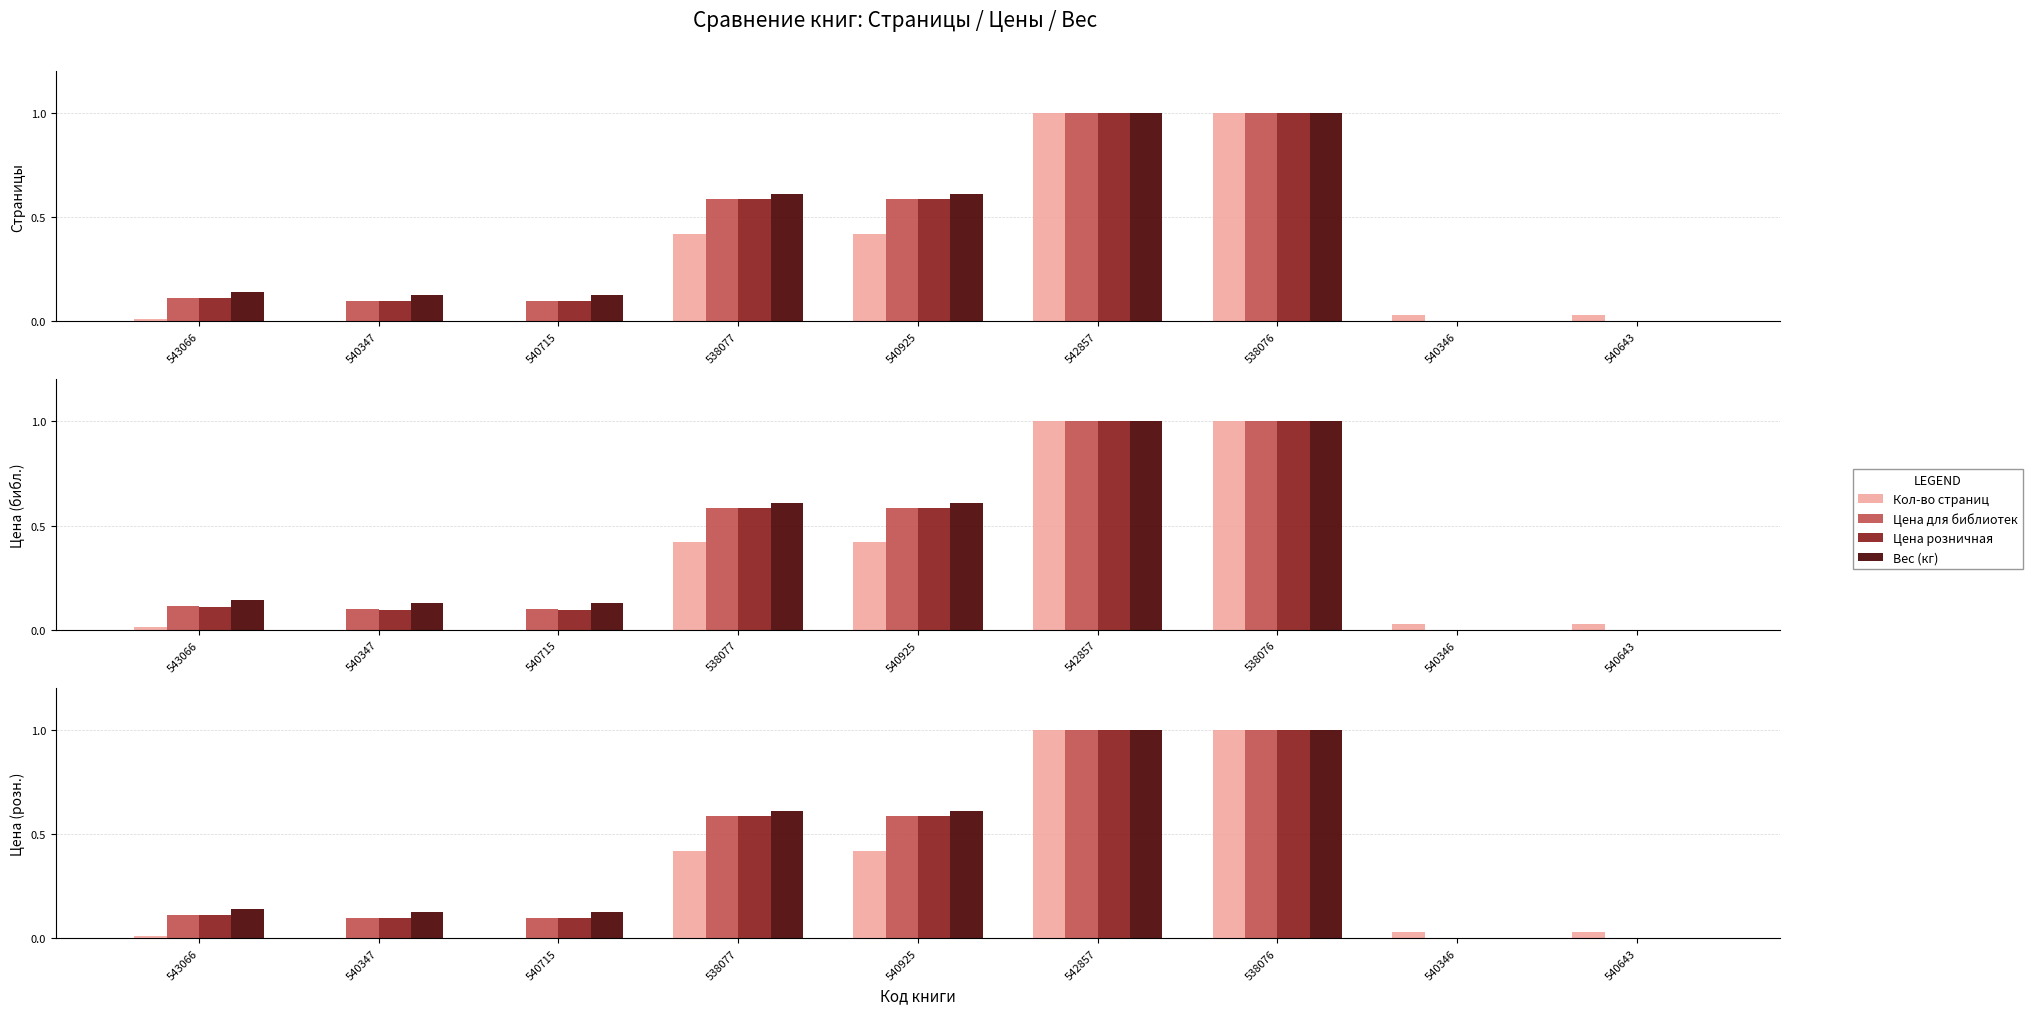

Rank the categories by Цена для библиотек value from highest to lowest.

542857, 538076, 538077, 540925, 543066, 540347, 540715, 540346, 540643